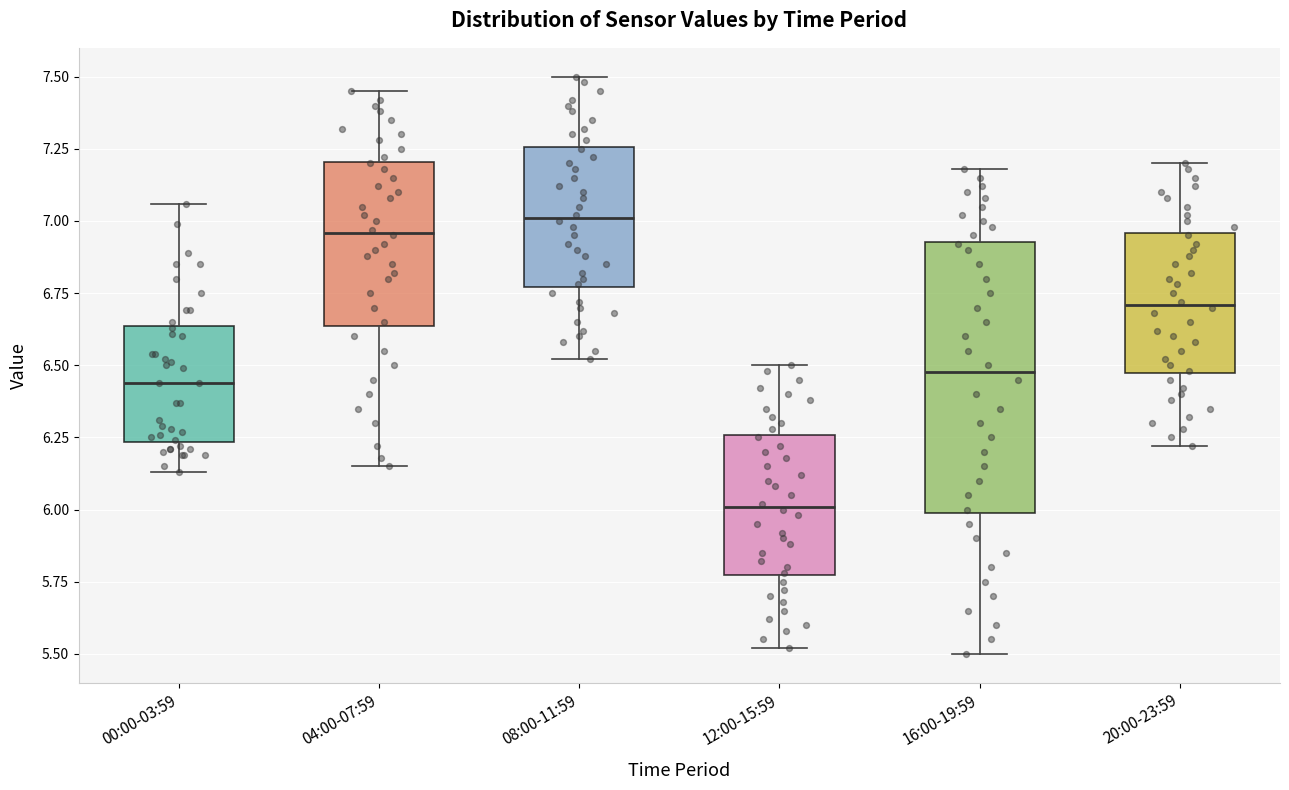

Reading left to right, read every box against the y-axis: the position of its median line, the range the box covers, and the ends of its whiskers. The values are not printed on the chart, so give them approximately, as read against the axis.

00:00-03:59: median 6.45, box 6.25 to 6.65, whiskers 6.15 to 7.05
04:00-07:59: median 6.95, box 6.65 to 7.20, whiskers 6.15 to 7.45
08:00-11:59: median 7.00, box 6.75 to 7.25, whiskers 6.50 to 7.50
12:00-15:59: median 6.00, box 5.75 to 6.25, whiskers 5.50 to 6.50
16:00-19:59: median 6.50, box 6.00 to 6.95, whiskers 5.50 to 7.20
20:00-23:59: median 6.70, box 6.45 to 6.95, whiskers 6.20 to 7.20